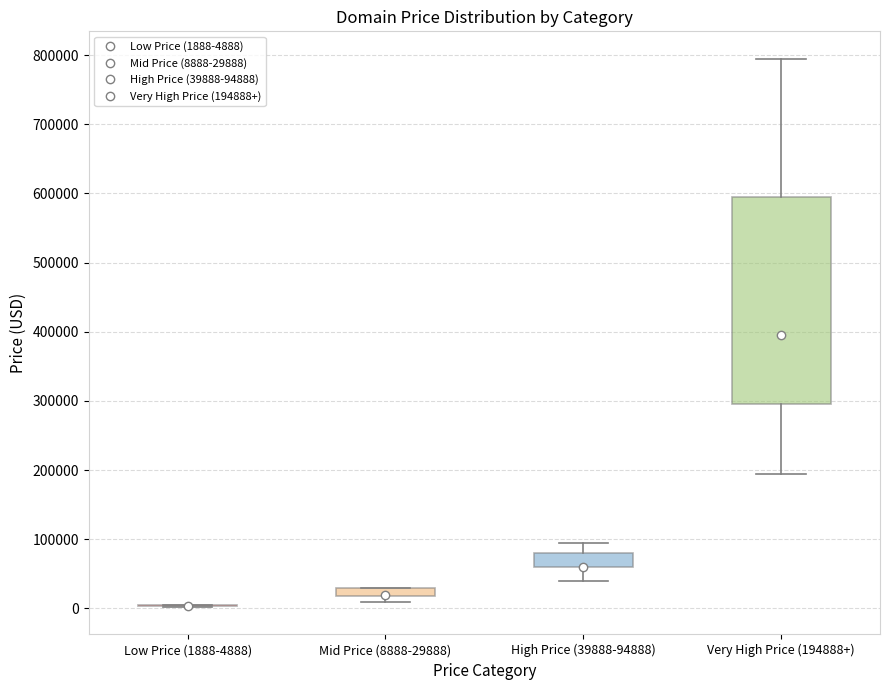

Where is the lower edge of the box for Mid Price (8888-29888) on the y-axis? The values are not printed on the chart, so give them approximately, as read against the axis.

20000